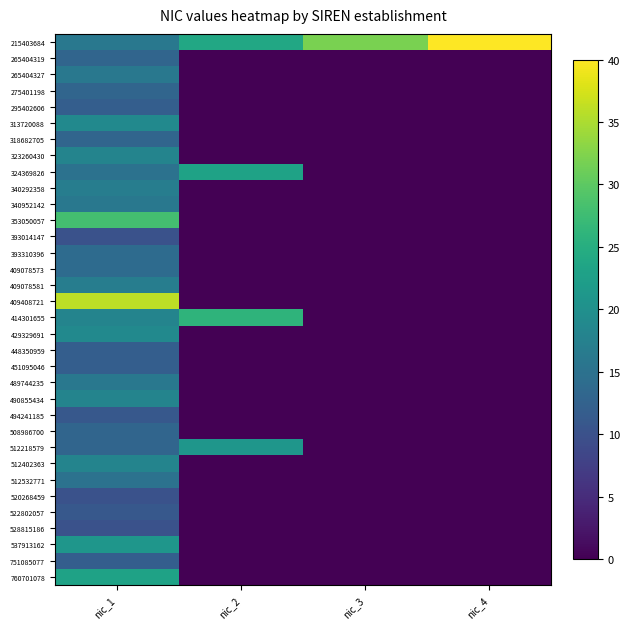

Reading right to left, extract all data points from this chart.

215403684: nic_4=40	nic_3=32	nic_2=24	nic_1=16
265404319: nic_4=0	nic_3=0	nic_2=0	nic_1=13
265404327: nic_4=0	nic_3=0	nic_2=0	nic_1=16
275401198: nic_4=0	nic_3=0	nic_2=0	nic_1=13
295402606: nic_4=0	nic_3=0	nic_2=0	nic_1=12
313720088: nic_4=0	nic_3=0	nic_2=0	nic_1=19
318682705: nic_4=0	nic_3=0	nic_2=0	nic_1=13
323260430: nic_4=0	nic_3=0	nic_2=0	nic_1=18
324369826: nic_4=0	nic_3=0	nic_2=23	nic_1=15
340292358: nic_4=0	nic_3=0	nic_2=0	nic_1=17
340952142: nic_4=0	nic_3=0	nic_2=0	nic_1=16
353050057: nic_4=0	nic_3=0	nic_2=0	nic_1=28
393014147: nic_4=0	nic_3=0	nic_2=0	nic_1=10
393310396: nic_4=0	nic_3=0	nic_2=0	nic_1=14
409078573: nic_4=0	nic_3=0	nic_2=0	nic_1=14
409078581: nic_4=0	nic_3=0	nic_2=0	nic_1=17
409408721: nic_4=0	nic_3=0	nic_2=0	nic_1=36
414301655: nic_4=0	nic_3=0	nic_2=26	nic_1=18
429329691: nic_4=0	nic_3=0	nic_2=0	nic_1=19
448350959: nic_4=0	nic_3=0	nic_2=0	nic_1=12
451095046: nic_4=0	nic_3=0	nic_2=0	nic_1=12
489744235: nic_4=0	nic_3=0	nic_2=0	nic_1=16
490855434: nic_4=0	nic_3=0	nic_2=0	nic_1=18
494241185: nic_4=0	nic_3=0	nic_2=0	nic_1=11
508986700: nic_4=0	nic_3=0	nic_2=0	nic_1=13
512218579: nic_4=0	nic_3=0	nic_2=21	nic_1=13
512402363: nic_4=0	nic_3=0	nic_2=0	nic_1=18
512532771: nic_4=0	nic_3=0	nic_2=0	nic_1=15
520268459: nic_4=0	nic_3=0	nic_2=0	nic_1=10
522802057: nic_4=0	nic_3=0	nic_2=0	nic_1=11
528815186: nic_4=0	nic_3=0	nic_2=0	nic_1=10
537913162: nic_4=0	nic_3=0	nic_2=0	nic_1=21
751085077: nic_4=0	nic_3=0	nic_2=0	nic_1=12
760701078: nic_4=0	nic_3=0	nic_2=0	nic_1=23